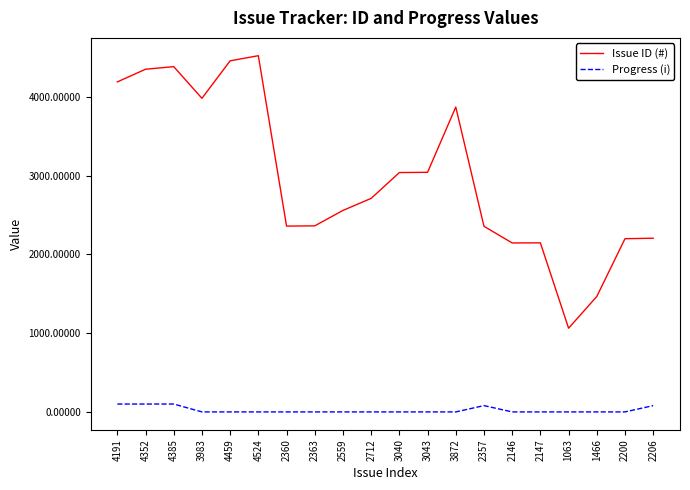

True or false: Issue ID (#) and Progress (i) intersect in this chart.

False